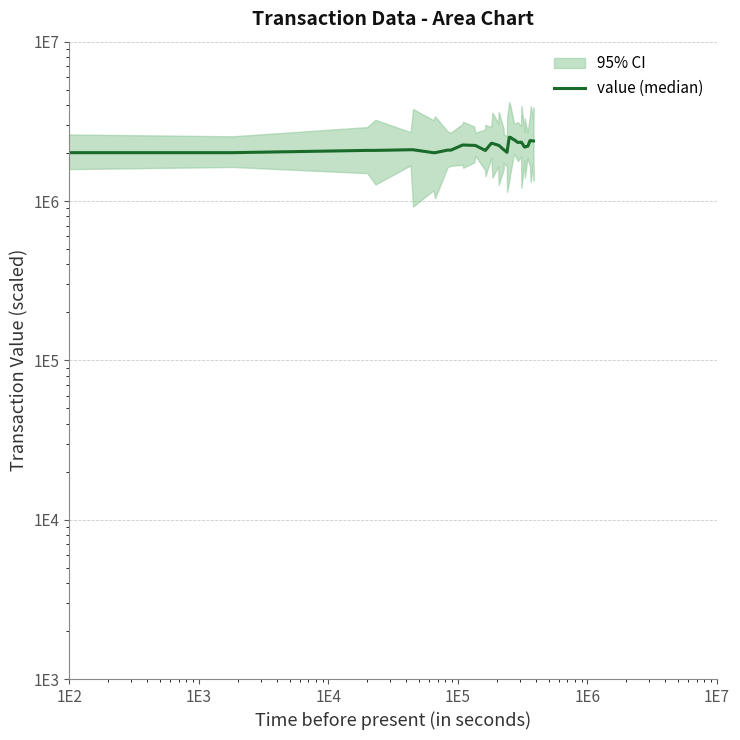

What is the minimum value shown in the chart?

2010126.8